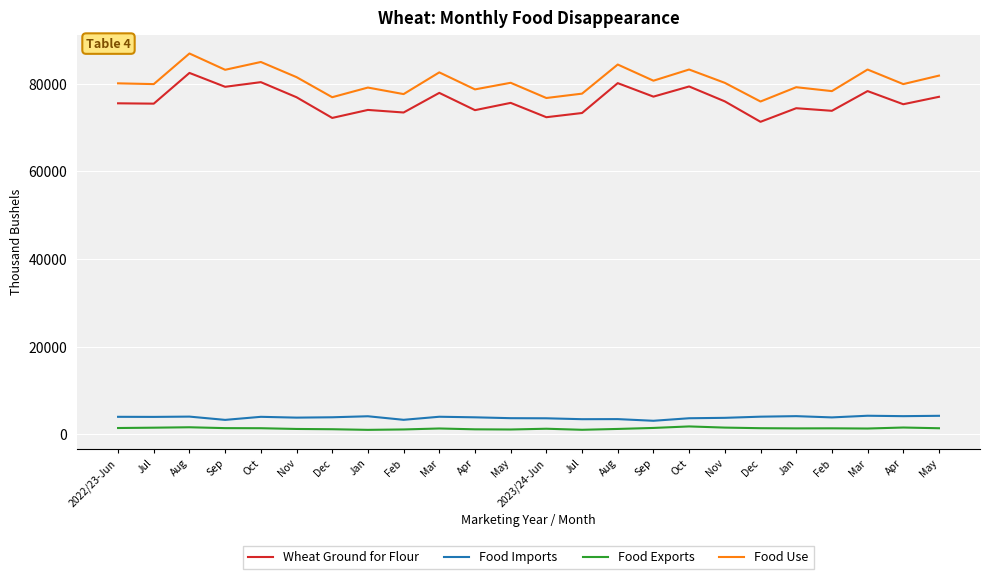

What are all the series names shown in the legend?

Wheat Ground for Flour, Food Imports, Food Exports, Food Use